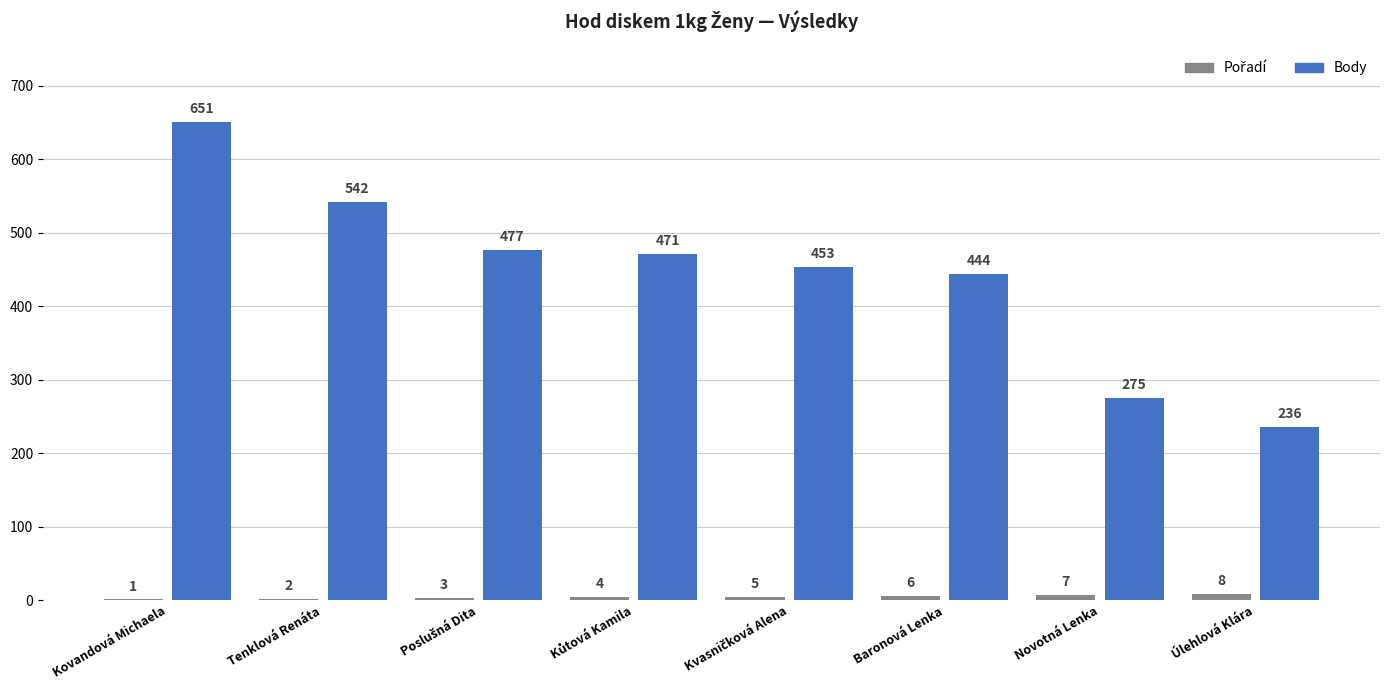

How many distinct data groups are displayed?

2